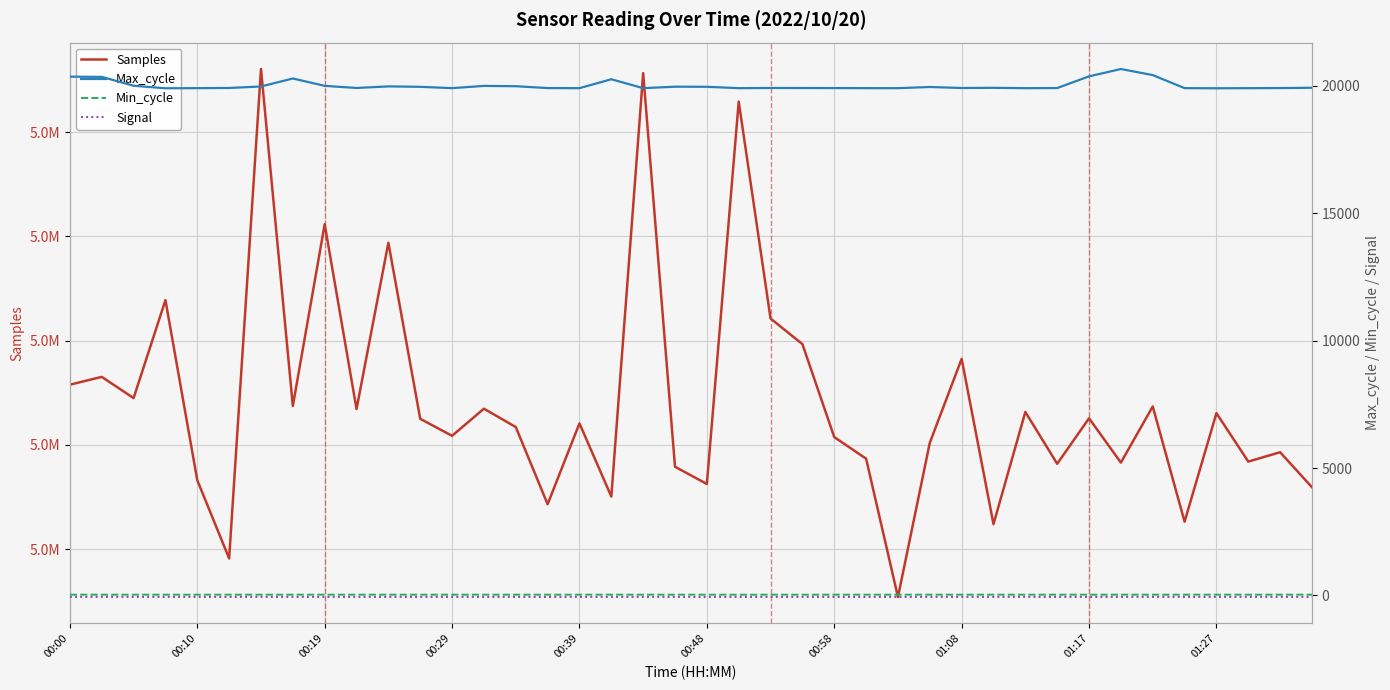

At how many categories does at least one series exceed 4398148?

40